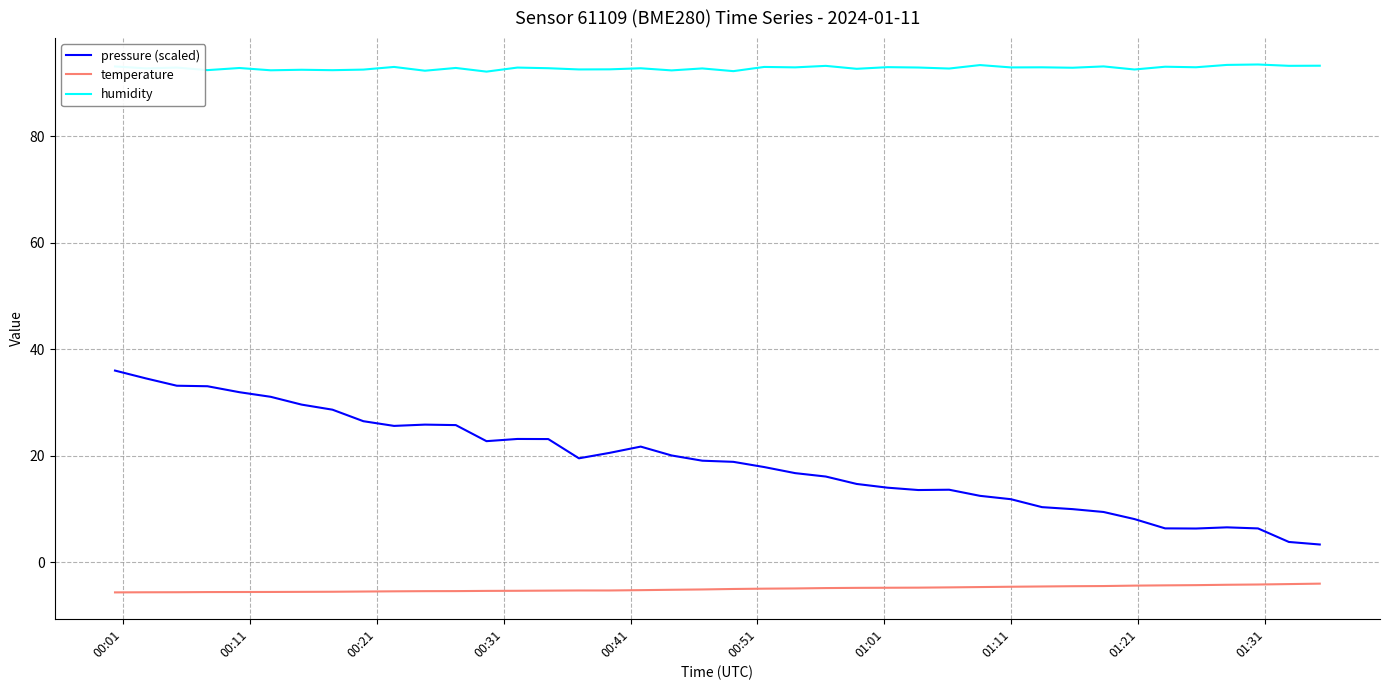

Which series has the largest range (max minus min)?

pressure (scaled)